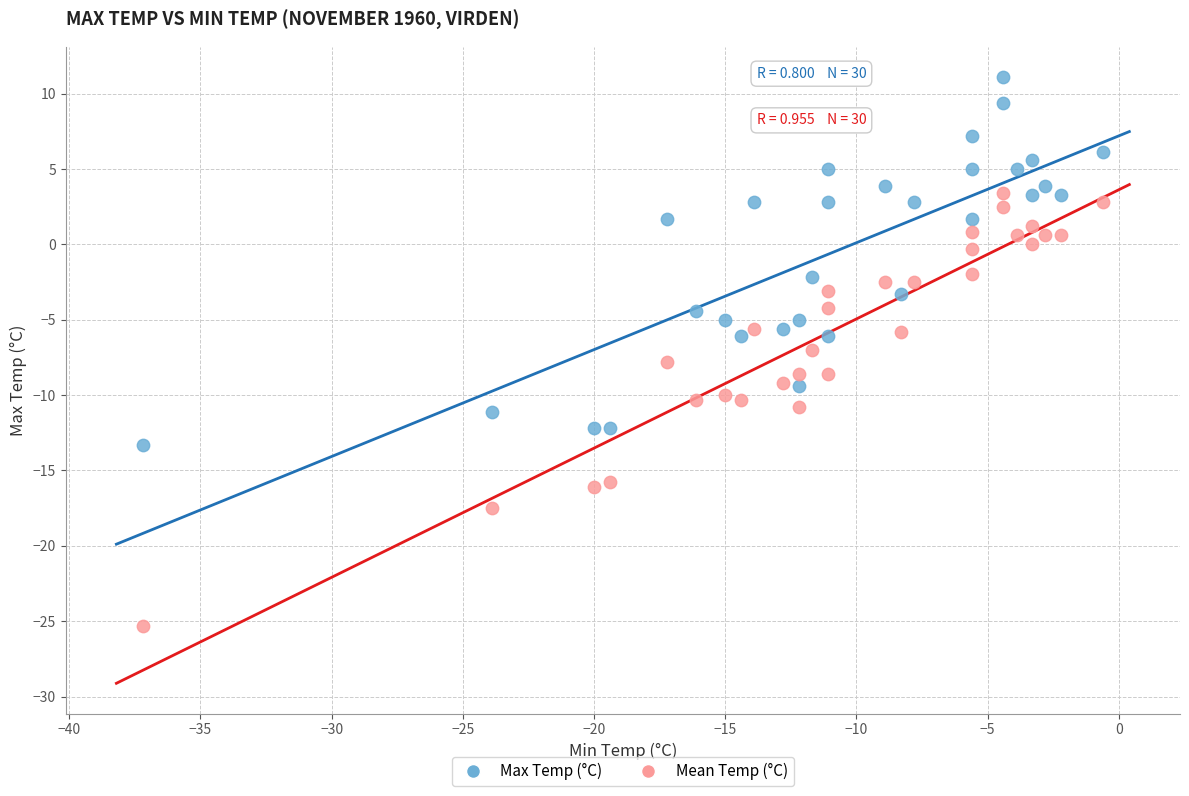

What is the X range (max minus min) for the scatter plot?

36.6